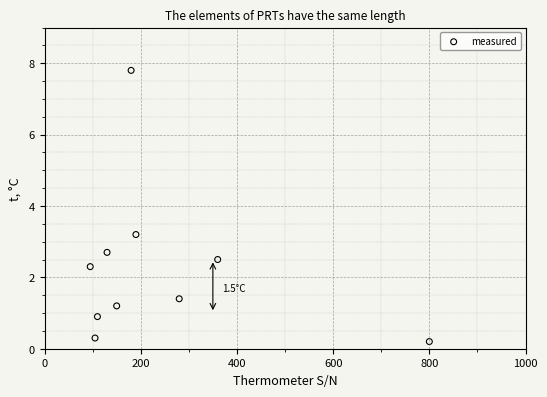

What is the range of X values (max minus min)?

705.0